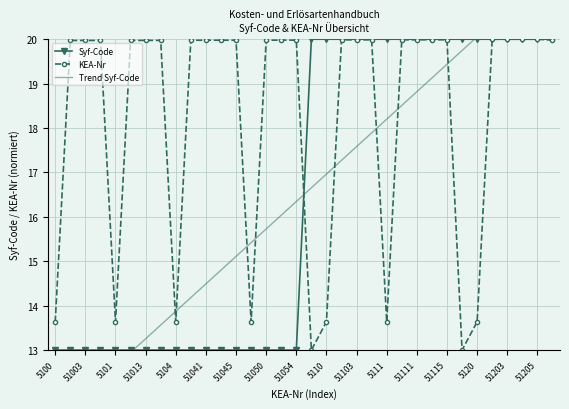

What is the maximum value for KEA-Nr?

20.0